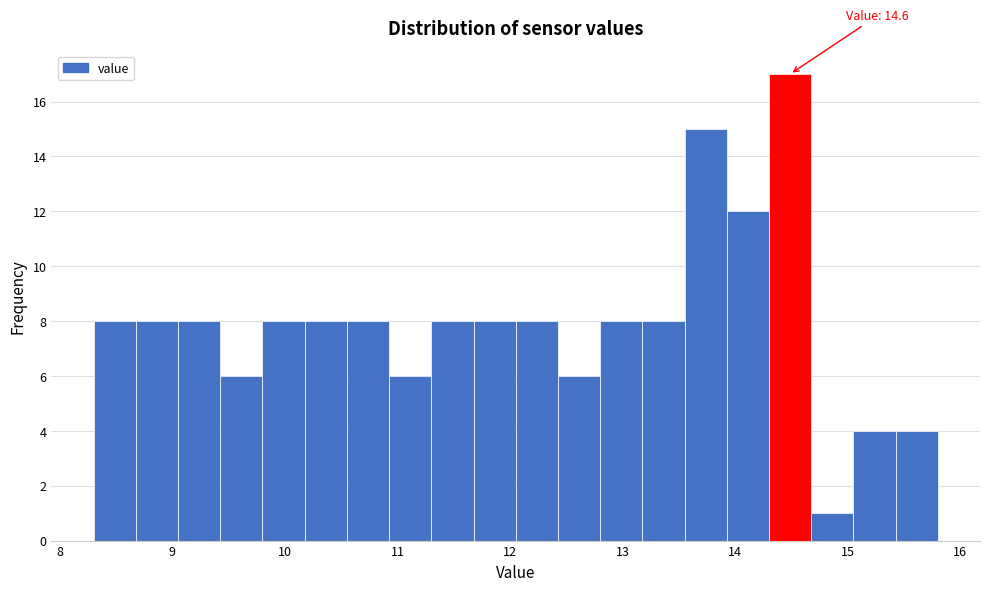

Read against the x-axis, roughly where is the centre of the tallest bar?

14.5